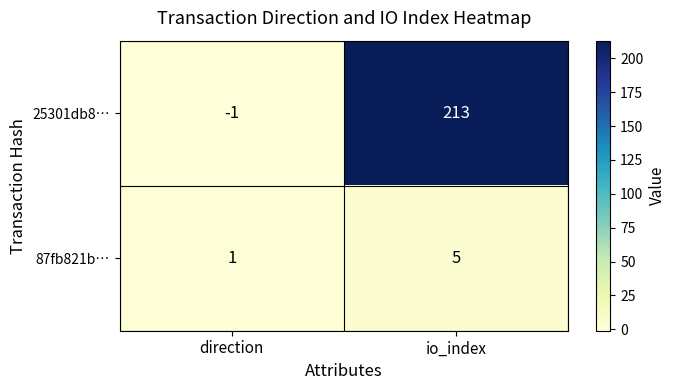

Reading left to right, transcribe all the data shown in this chart.

25301db8…: -1	213
87fb821b…: 1	5